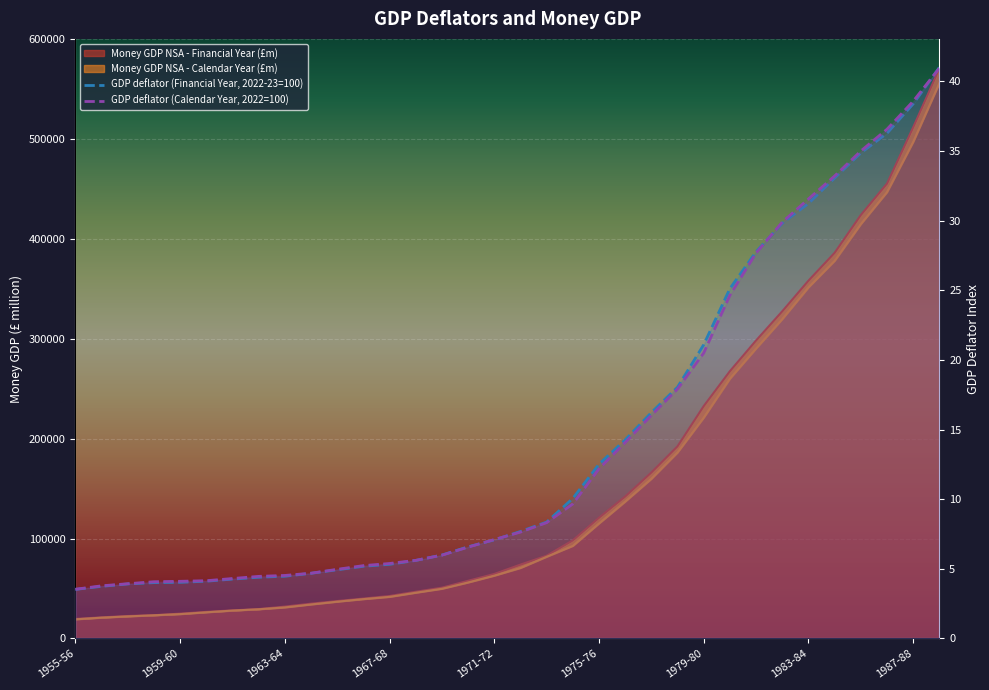

What is the value of the Money GDP NSA - Calendar Year (£m) point at the 13th from the left?

41673.0